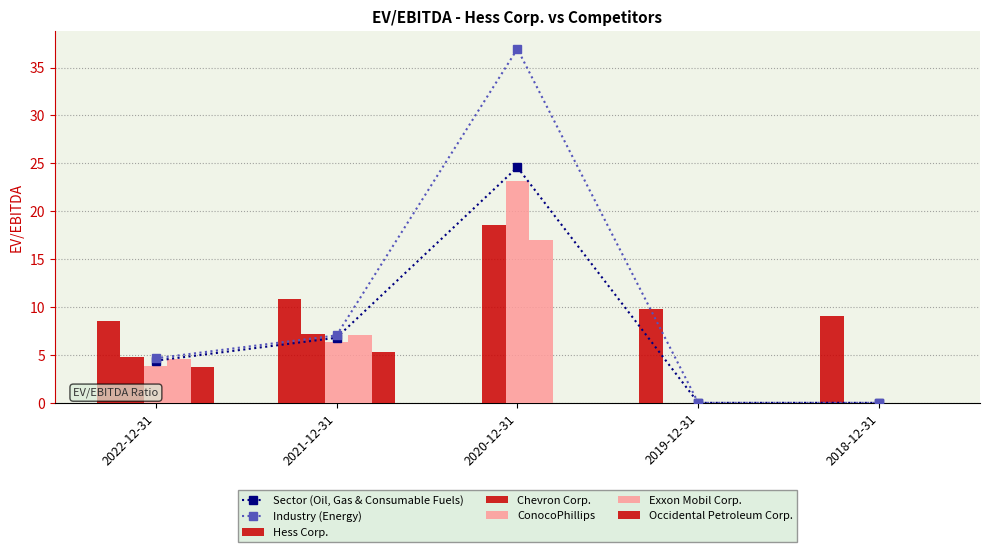

How many data points in ConocoPhillips are above 3?

3